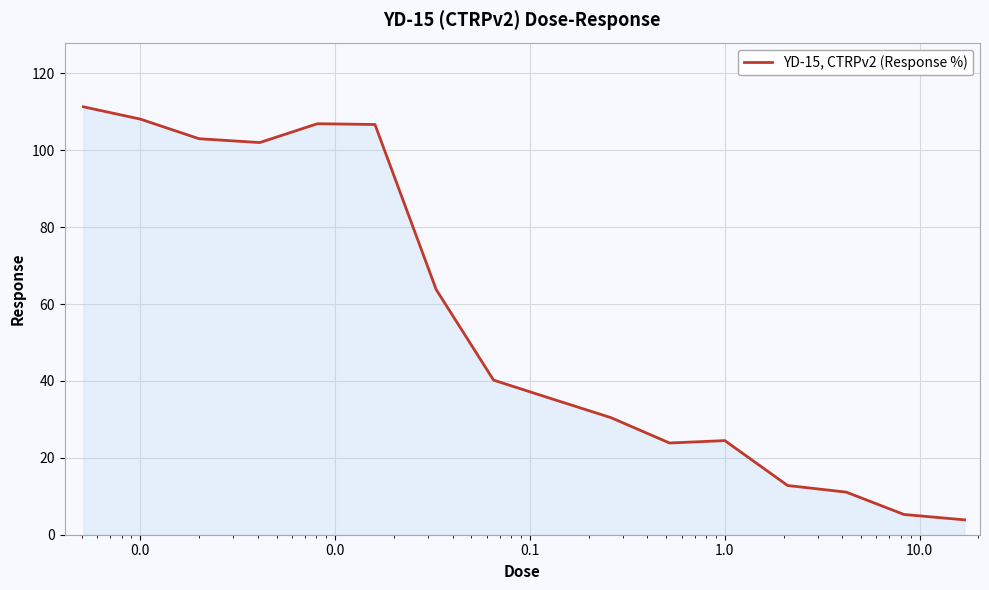

What is the minimum value shown in the chart?

3.9